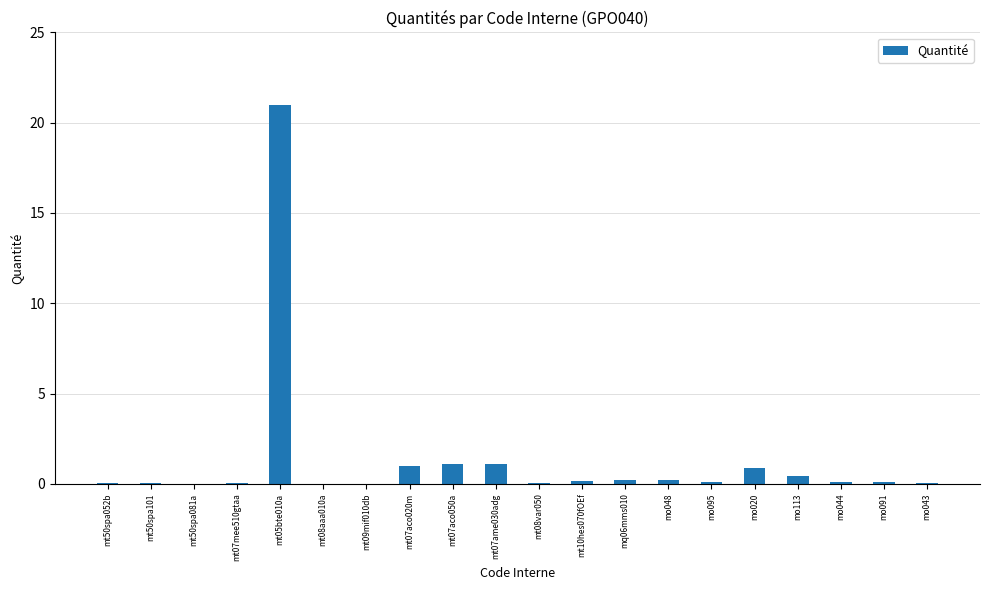

How many distinct data groups are displayed?

1